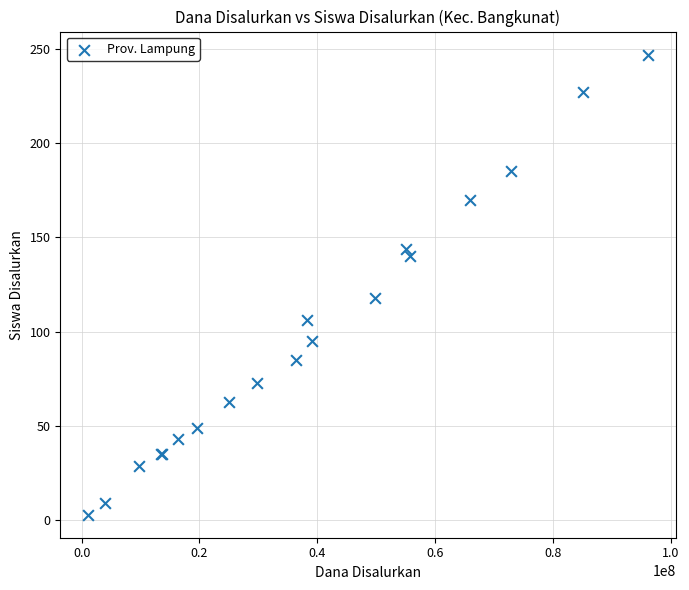

What Y value in the scatter plot is closest to 125?

118